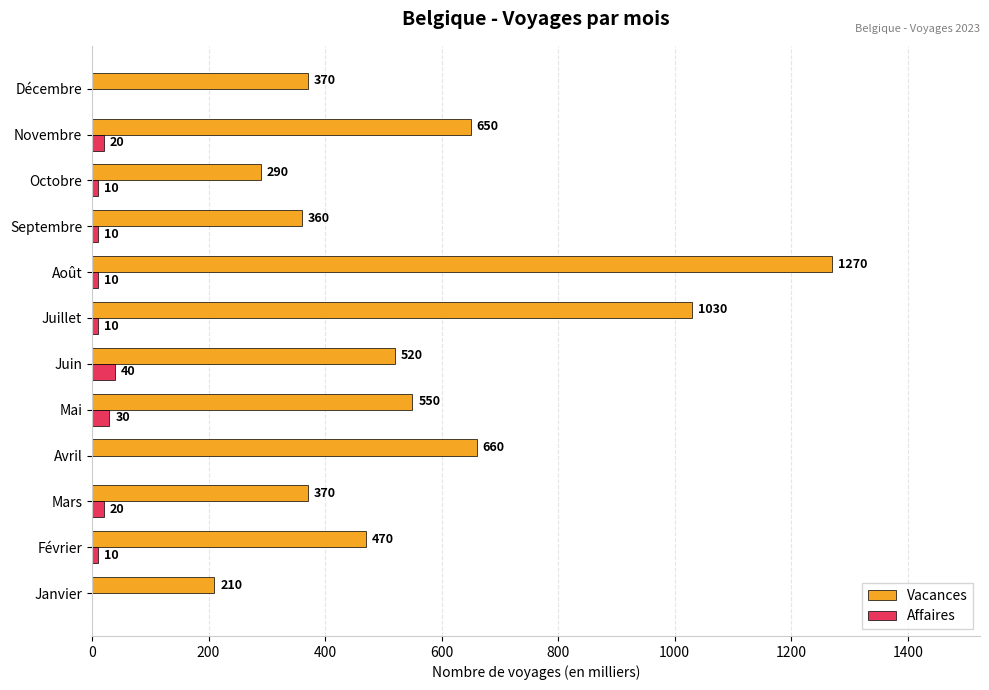

How many Affaires values are between 10 and 20?

7